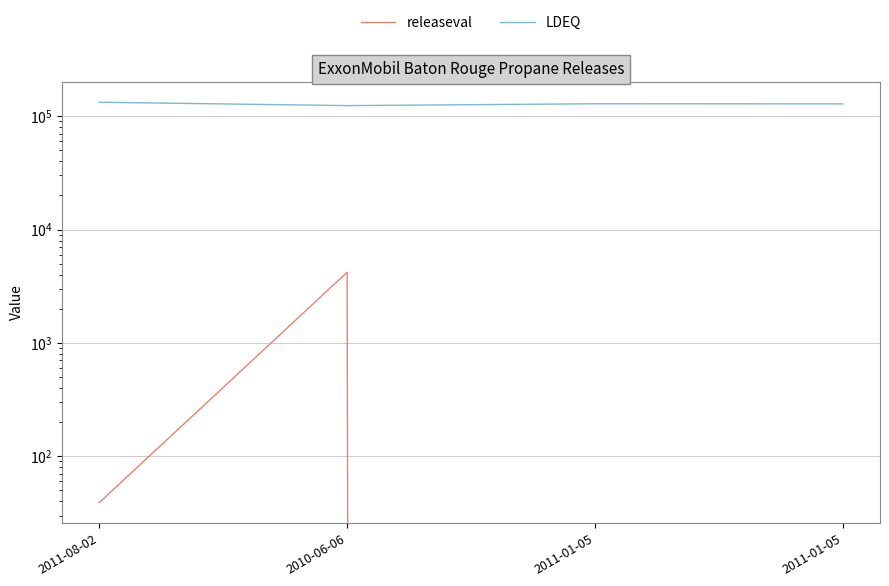

What is the spread (max minus min) of values at 2011-01-05?

128749